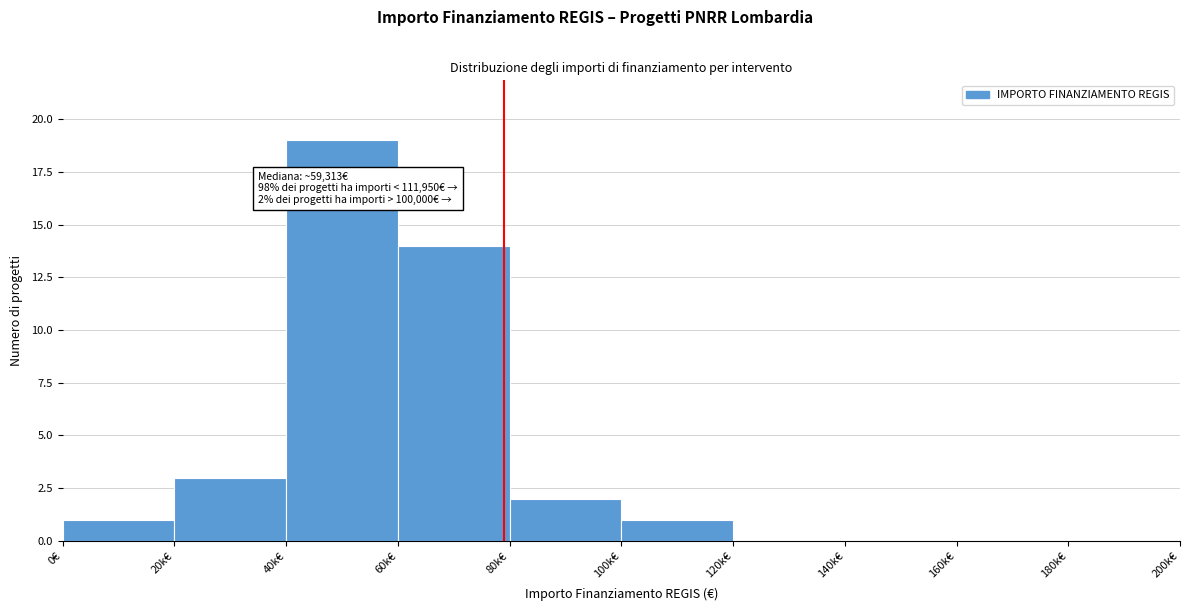

Reading left to right, extract all data points from this chart.

0€=1	20k€=3	40k€=19	60k€=14	80k€=2	100k€=1	120k€=0	140k€=0	160k€=0	180k€=0